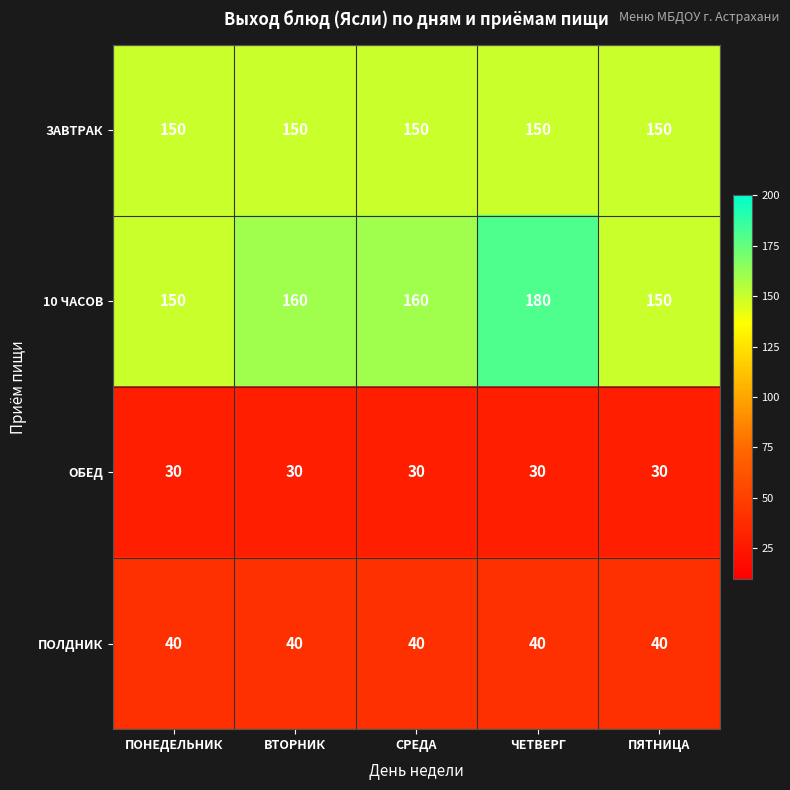

The ПОЛДНИК series shows 27 at ПОНЕДЕЛЬНИК. True or false?

False